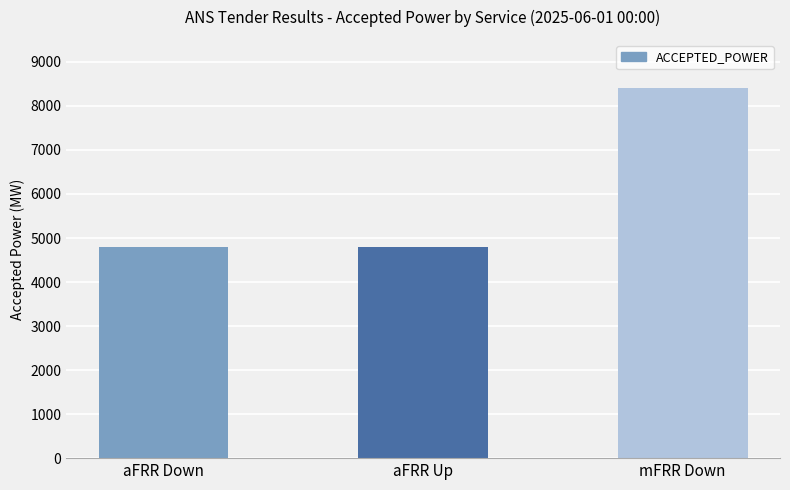

What is the change in value from aFRR Down to mFRR Down?

+3600